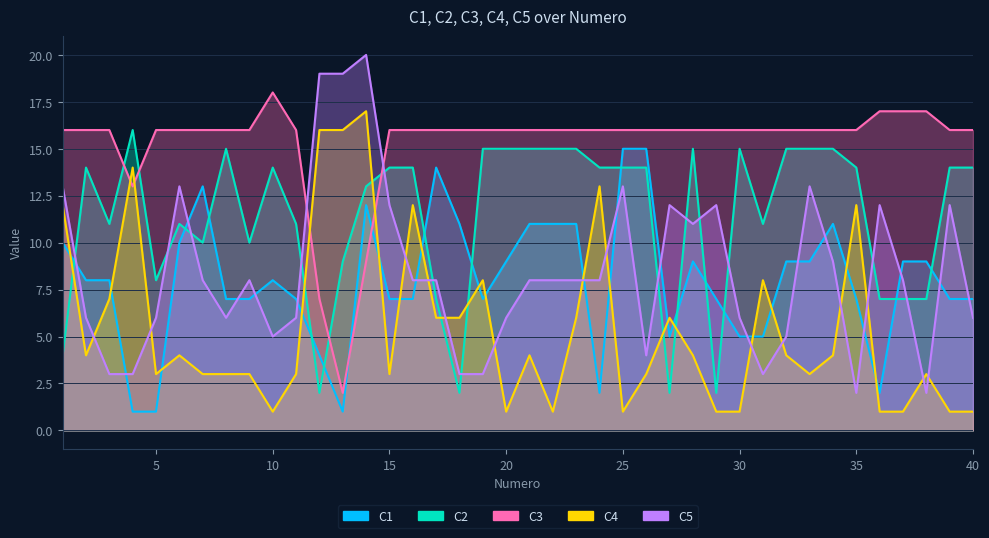

Read the C1 value at 22, to the nearest 10.

10